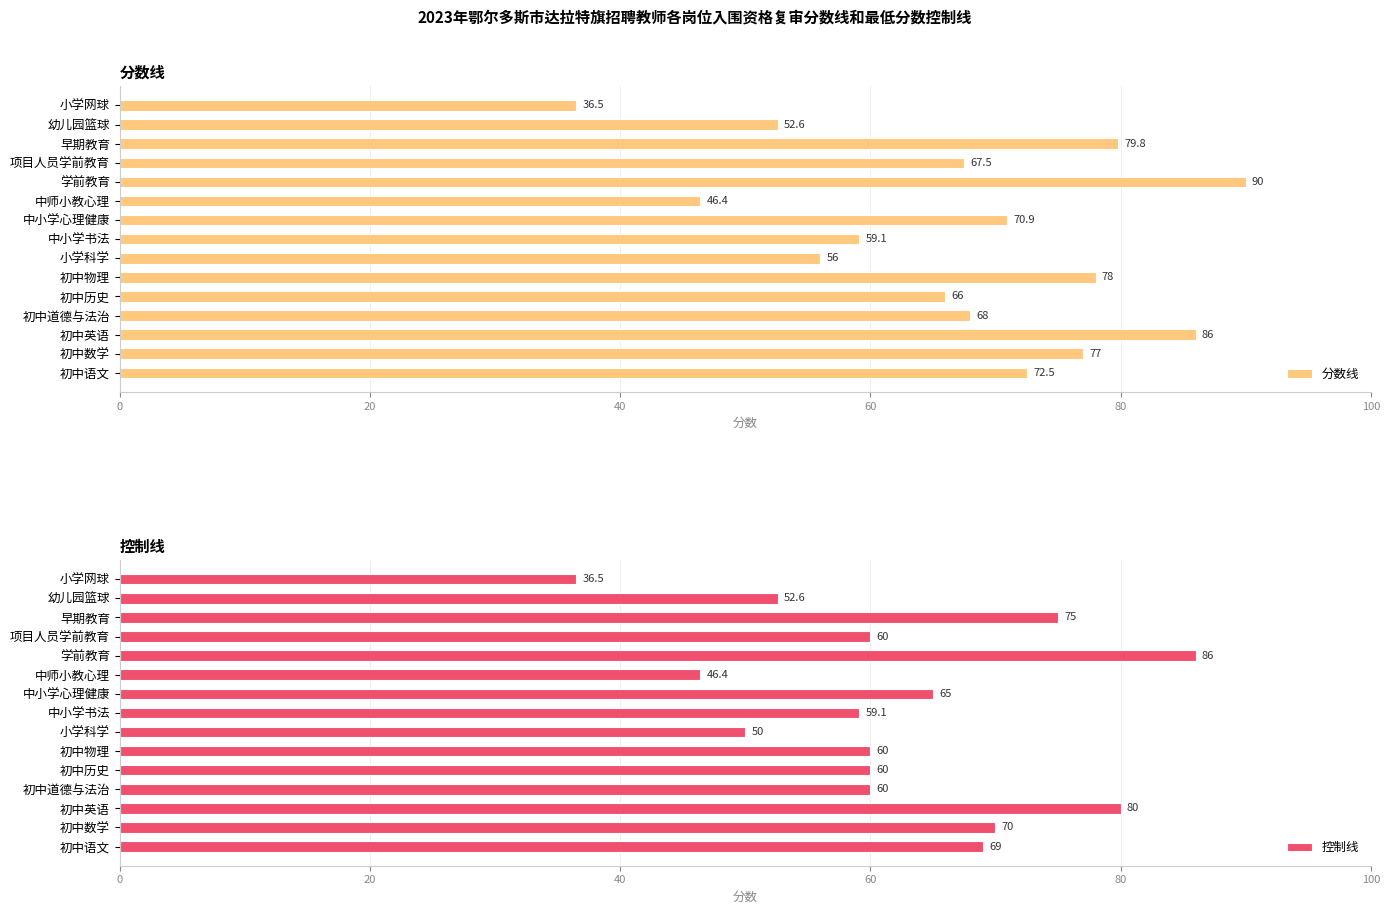

Where is 分数线 nearest to the value 63?

初中历史